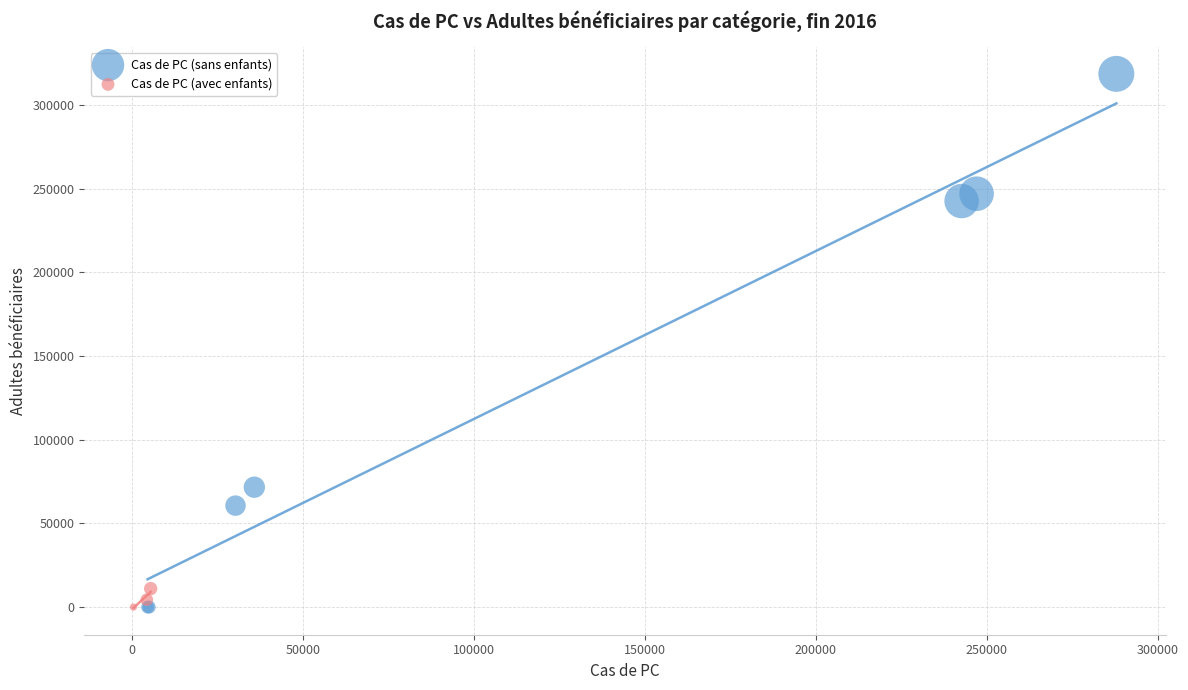

Which series has the largest Y range (max minus min)?

Cas de PC (sans enfants)